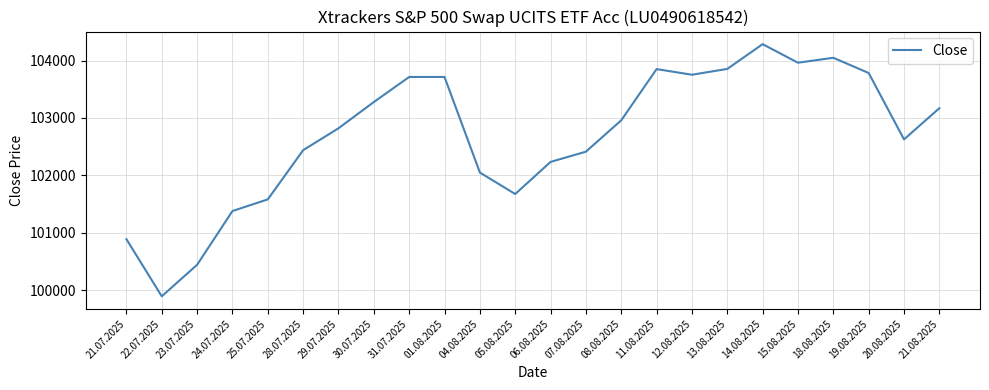

What is the minimum value shown in the chart?

99897